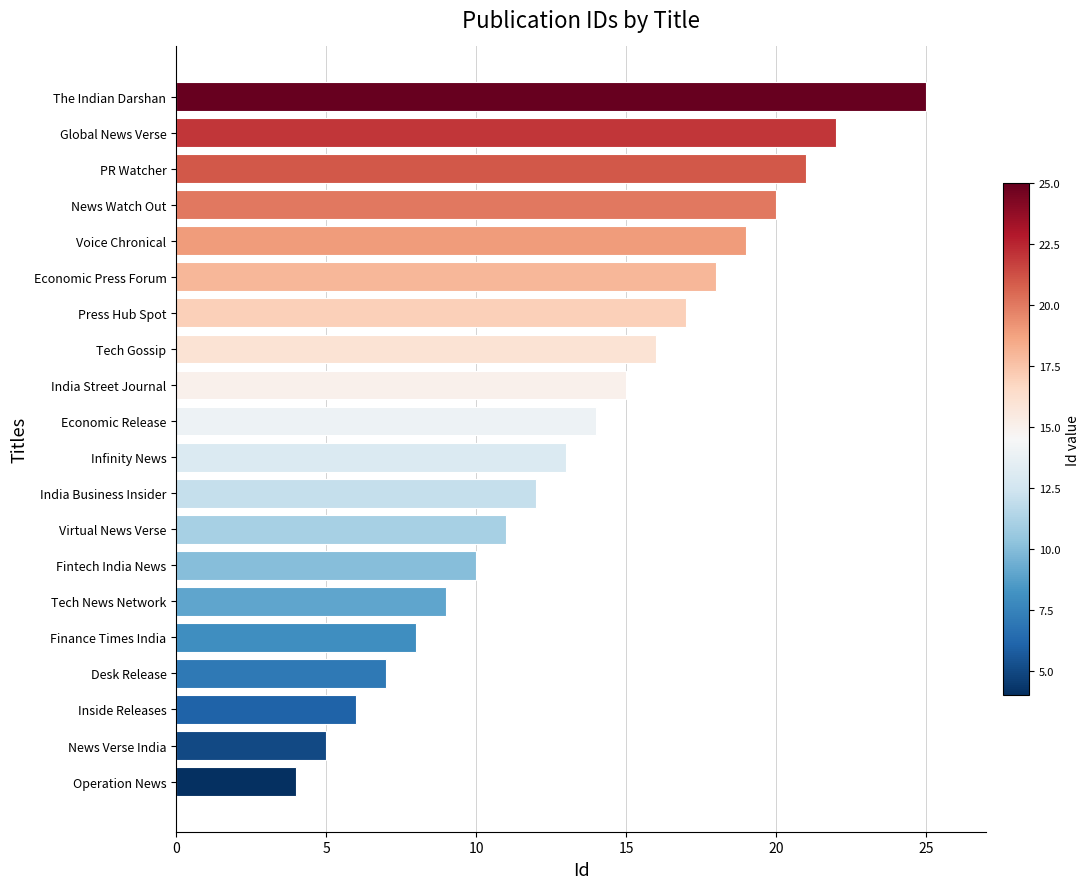

Approximately how many times larger is the value at News Verse India compared to Tech Gossip?

0.3